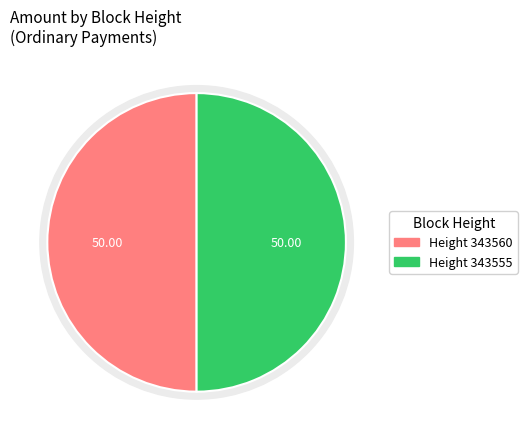

True or false: 343560 accounts for 62% of the total.

False